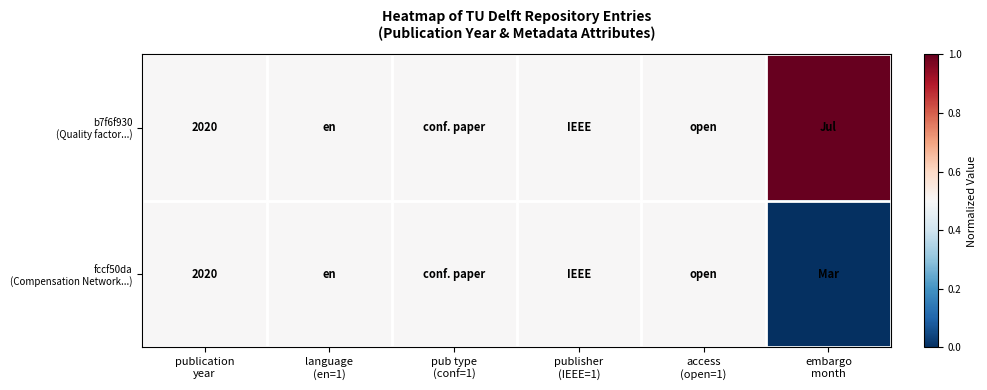

What is the average value of the fccf50da (Compensation Network...) series?

0.4